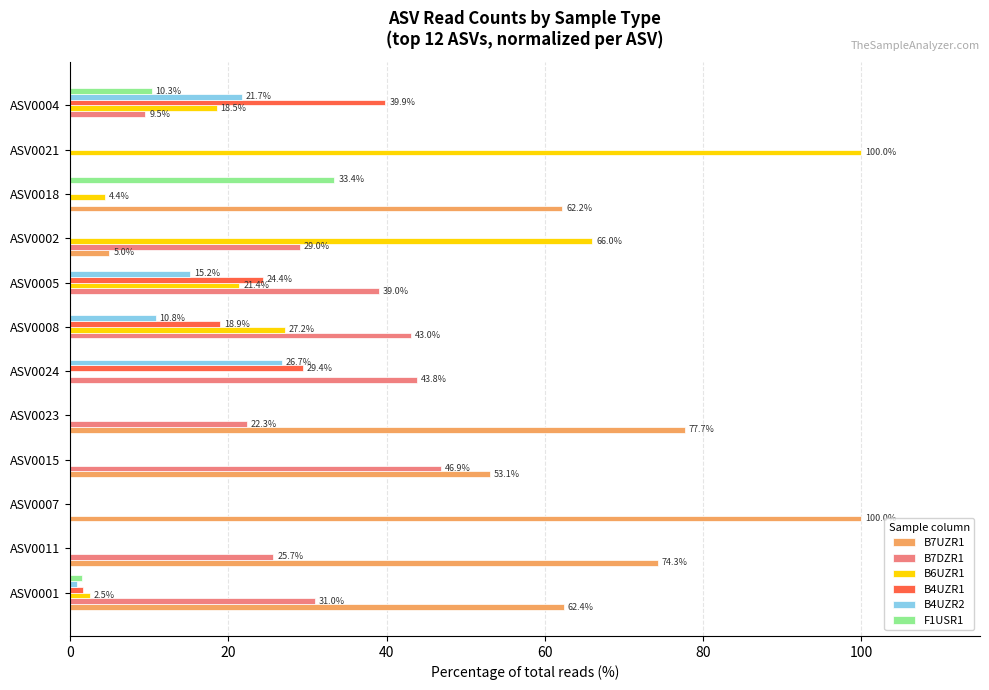

Between ASV0007 and ASV0002, which series saw the biggest shift?

B7UZR1